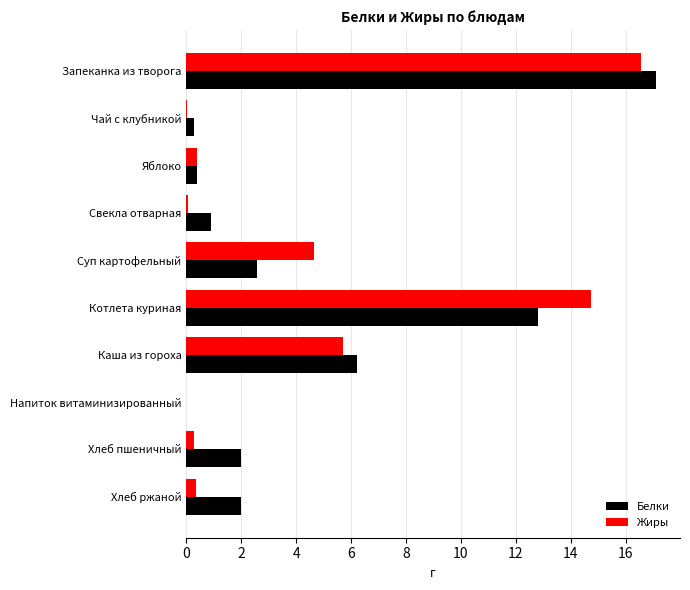

What is the sum of the Жиры values at Котлета куриная and Каша из гороха?

20.4